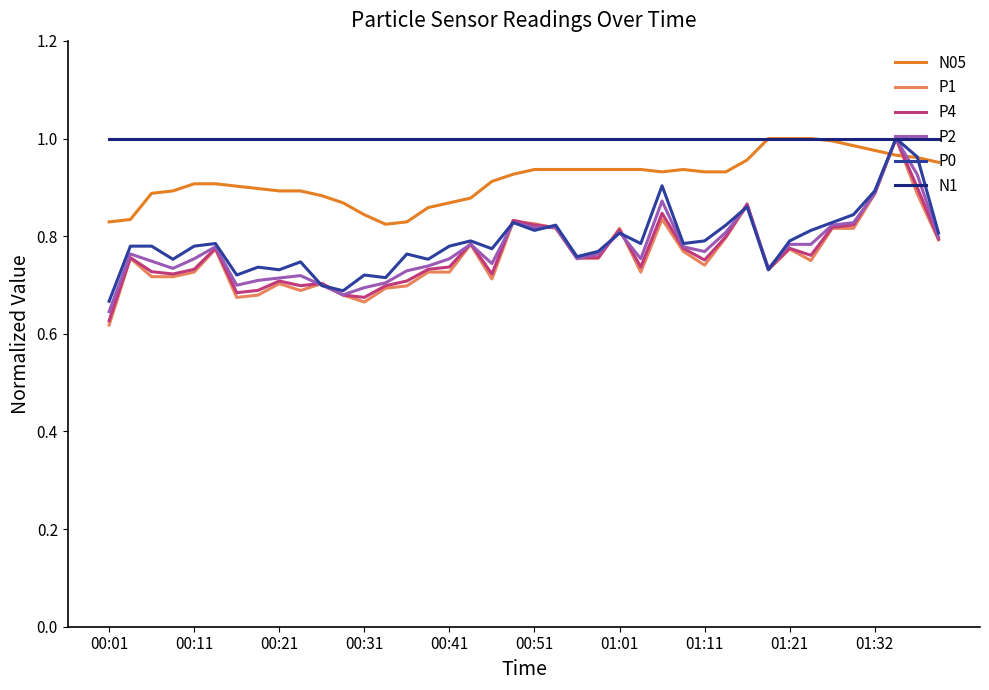

Which series has the largest total across all categories?

N1